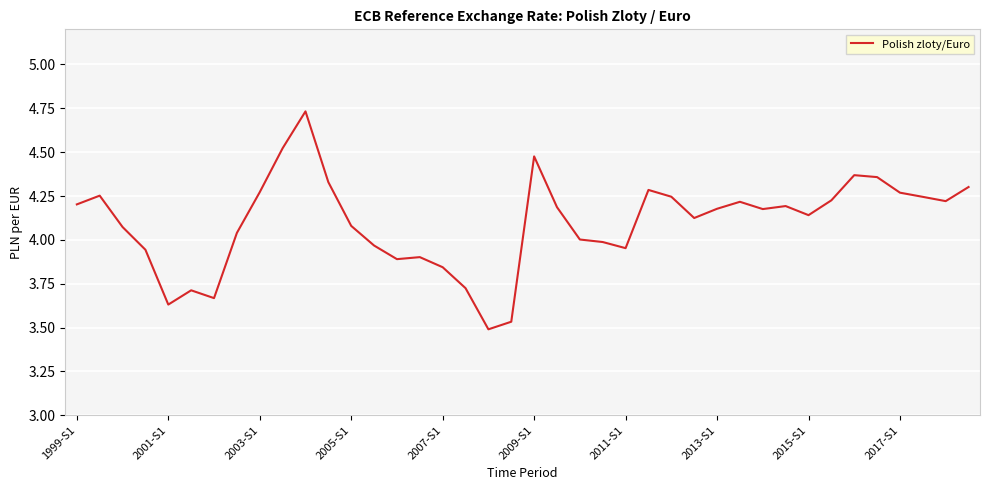

What is the difference between the second highest and minimum values?

1.0